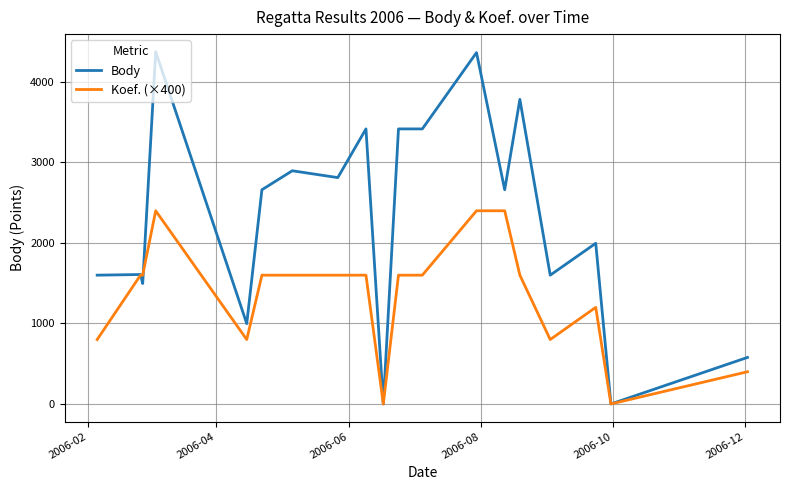

Which series has the largest total across all categories?

Body